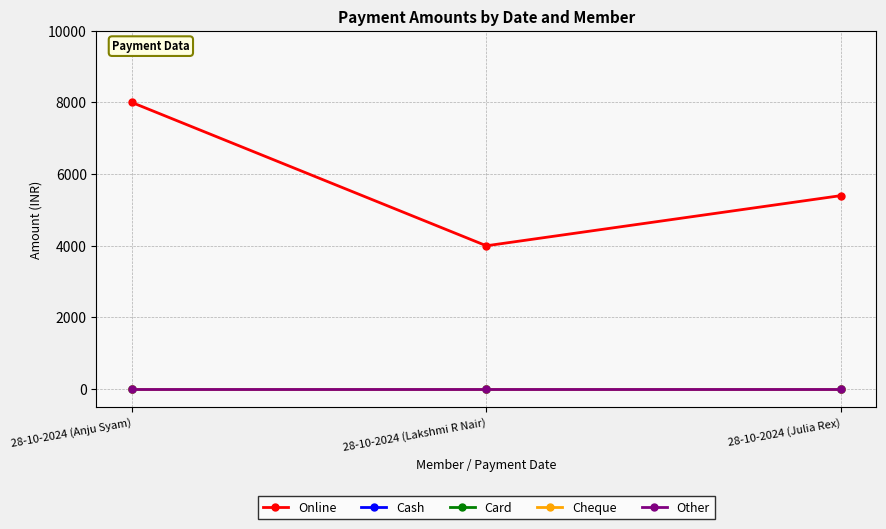

What is the difference between the maximum and minimum values in the Online series?

4000